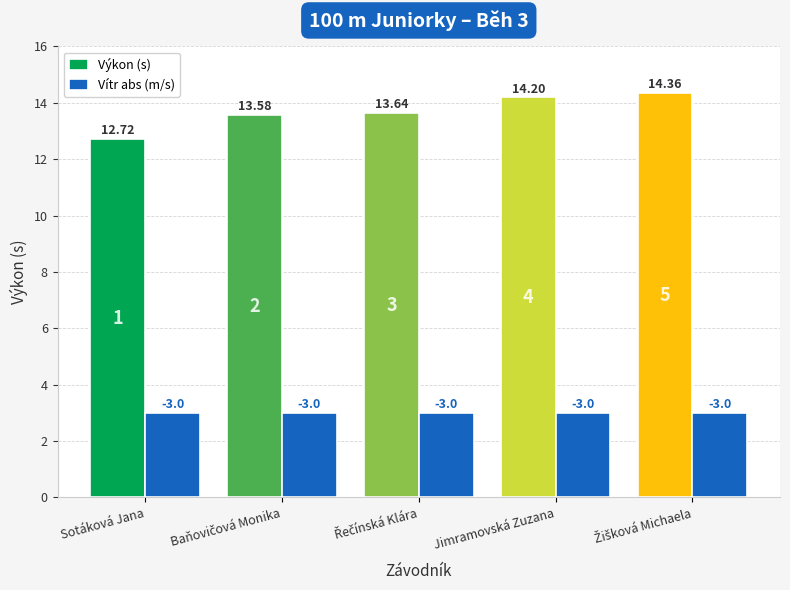

Which series has the widest spread of values?

Výkon (s)